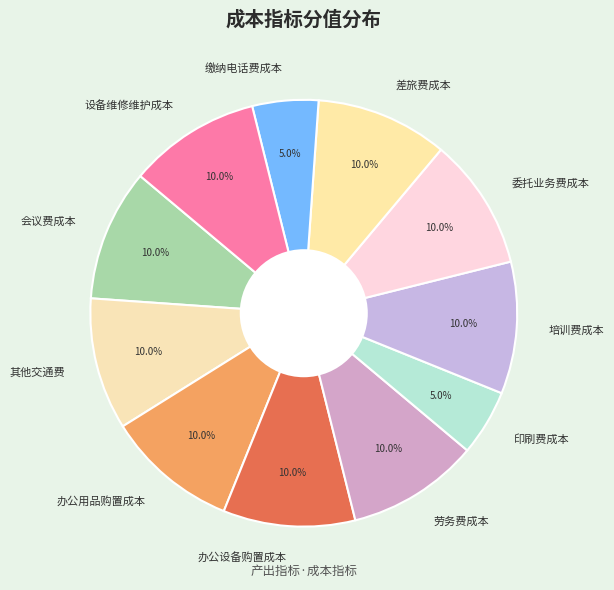

What is the ratio of the value at 缴纳电话费成本 to the value at 办公设备购置成本?

0.5